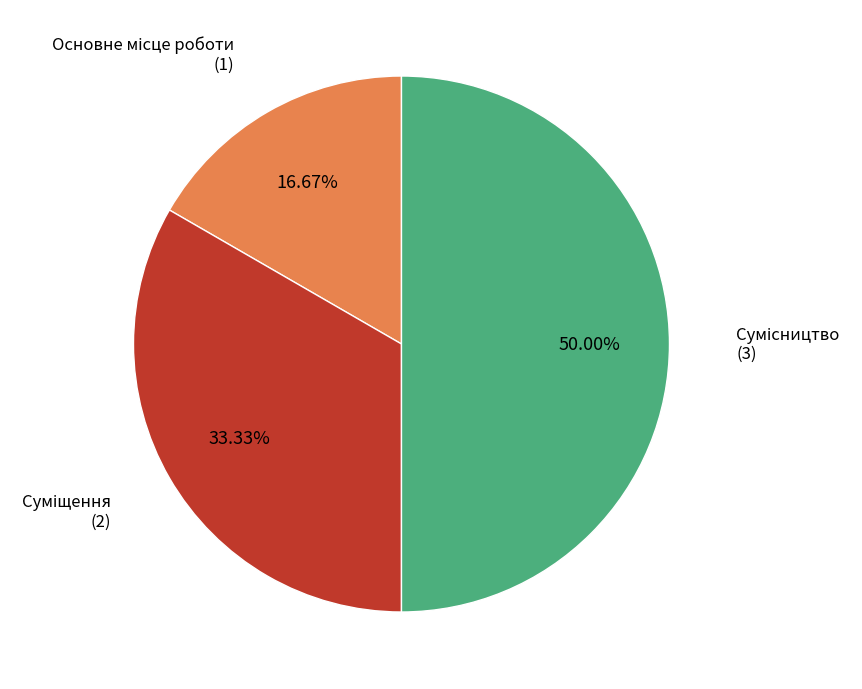

How many segments does this pie chart have?

3